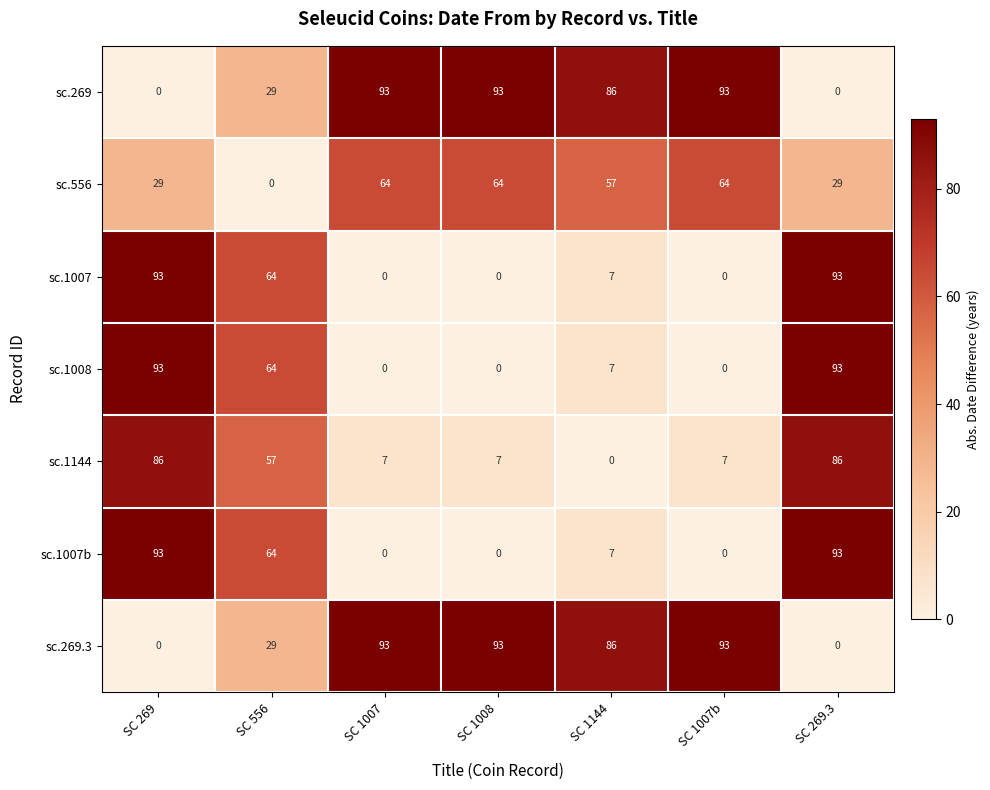

The sc.269 series shows 34 at SC 1144. True or false?

False